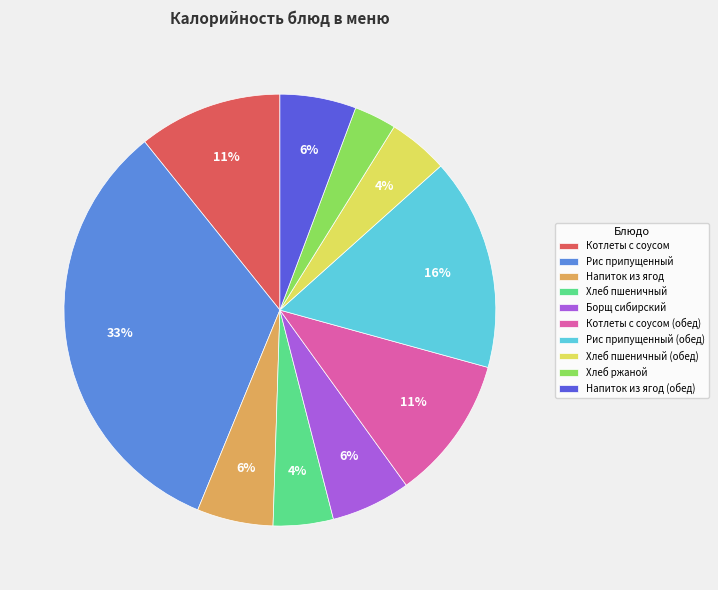

Which category has the biggest portion of the pie?

Рис припущенный